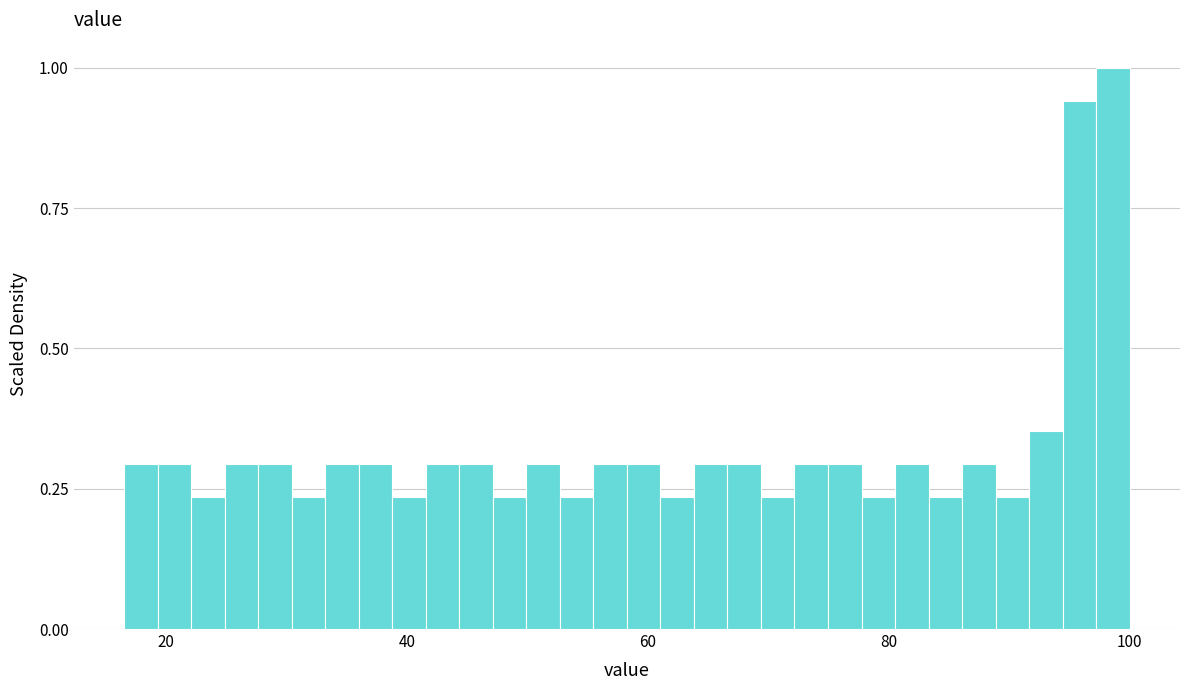

Read against the x-axis, roughly where is the centre of the tallest bar?

98